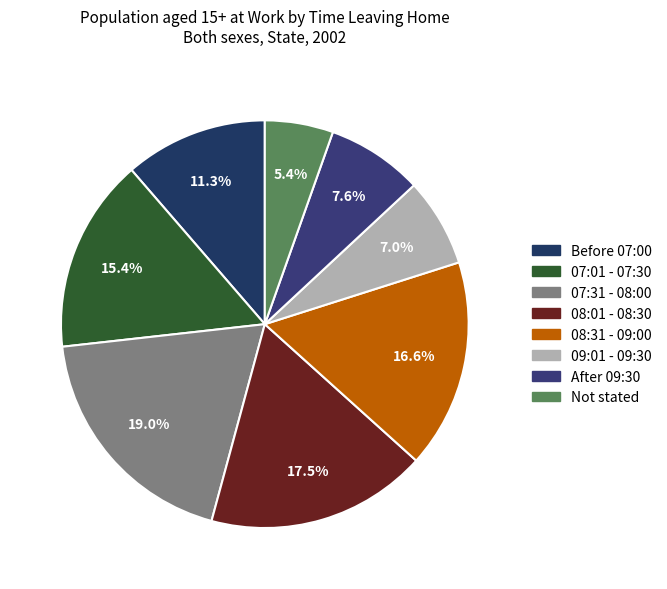

Is it true that 08:01 - 08:30 is 24% of the pie?

False